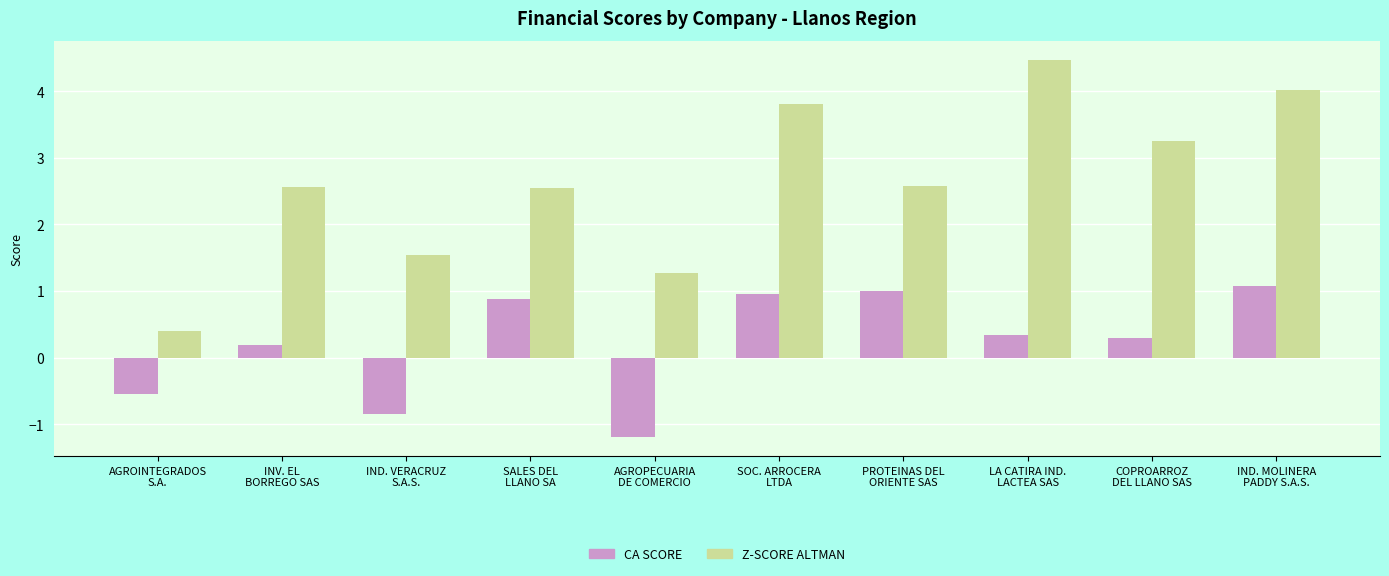

List the series in order of their peak value, highest first.

Z-SCORE ALTMAN, CA SCORE